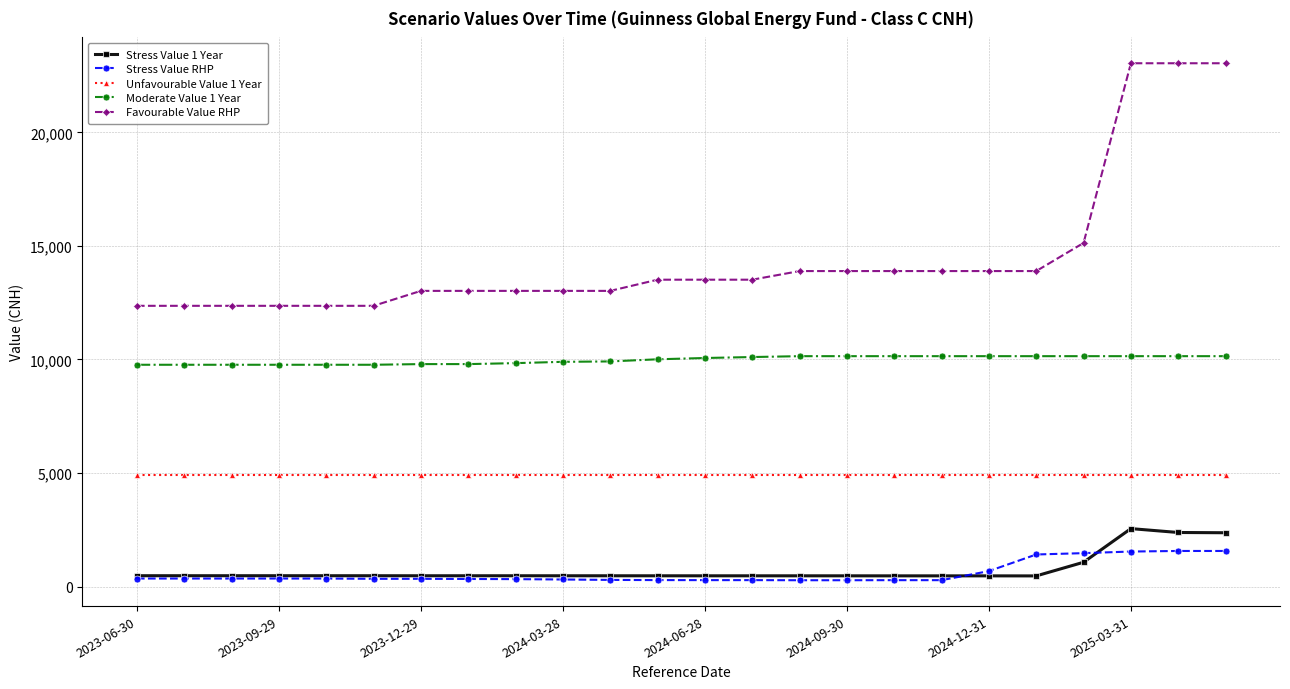

Which series has the widest spread of values?

Favourable Value RHP